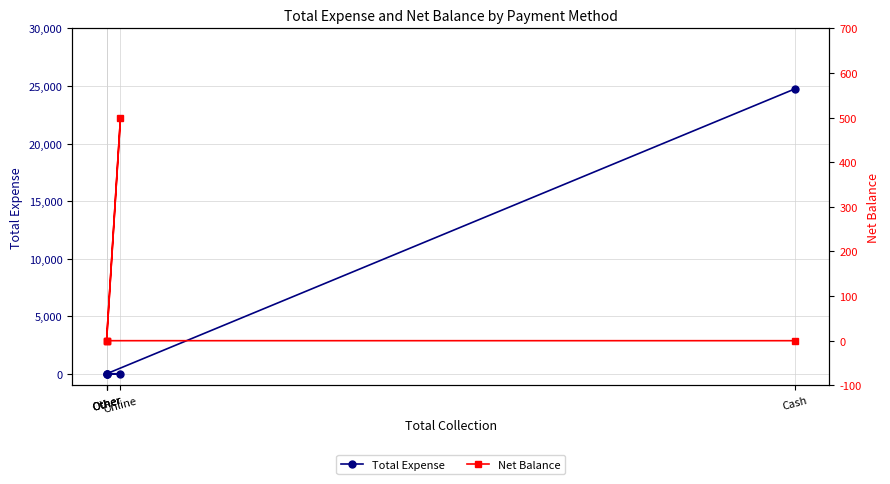

What is the label of the 2nd point from the left?

Other